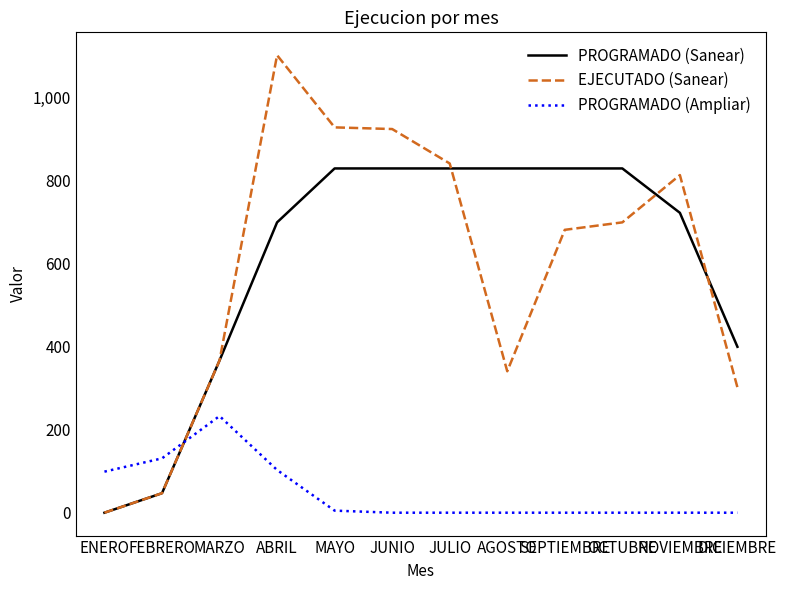

What is the difference between the PROGRAMADO (Sanear) values at JUNIO and NOVIEMBRE?

107